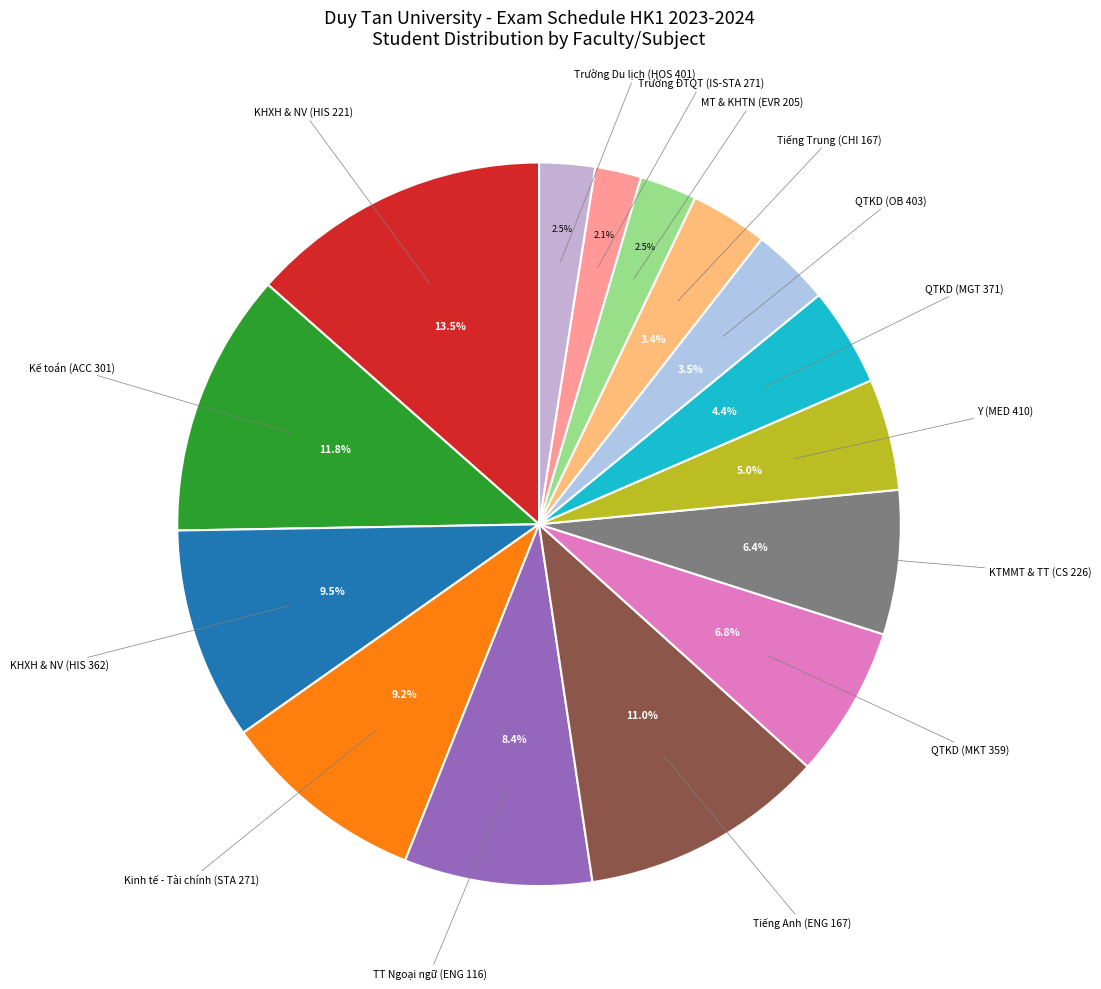

True or false: Kế toán (ACC 301) accounts for 12% of the total.

True